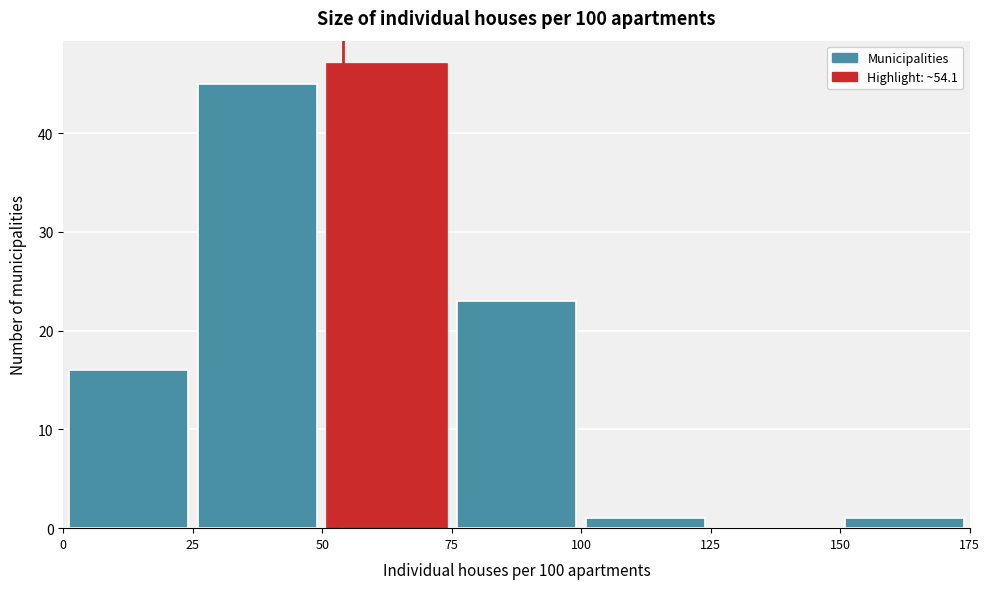

Reading left to right, transcribe this chart: for each bar, give the range it covers on the x-axis and its height. The values are not printed on the chart, so give them approximately, as read against the axis.

0 to 25: 16
25 to 50: 45
50 to 75: 47
75 to 100: 23
100 to 125: 1
125 to 150: 0
150 to 175: 1